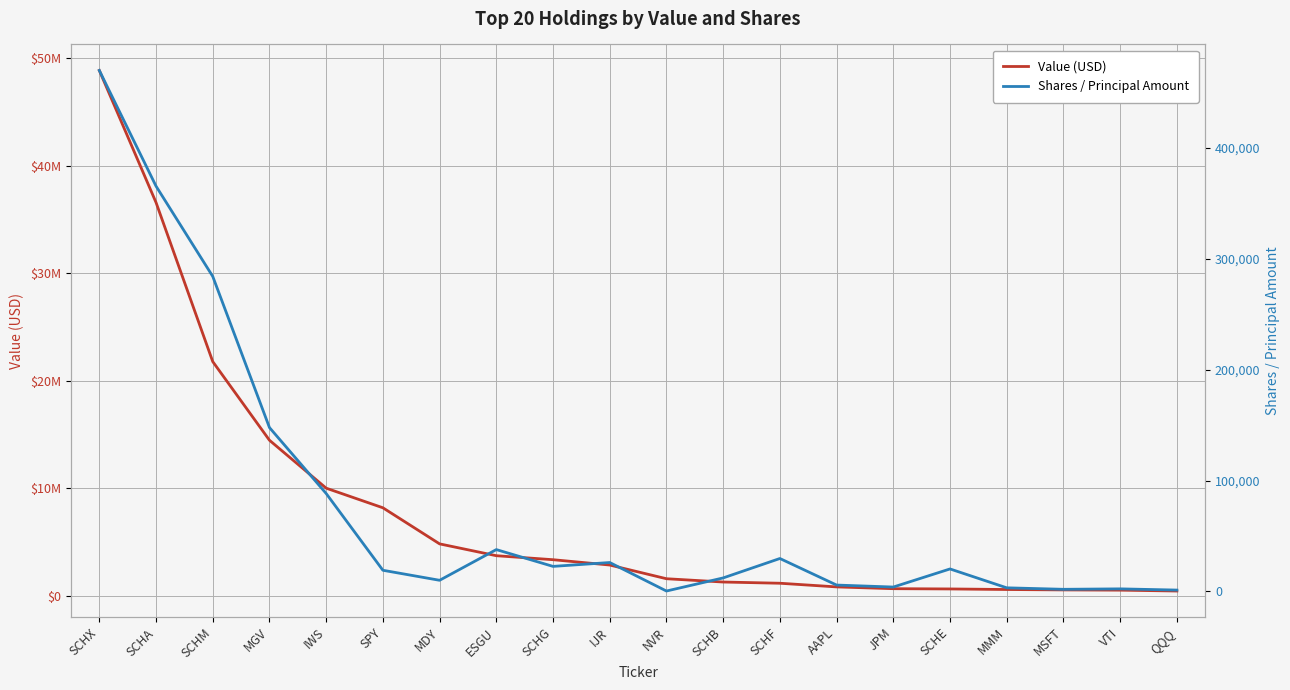

What are all the series names shown in the legend?

Value (USD), Shares / Principal Amount